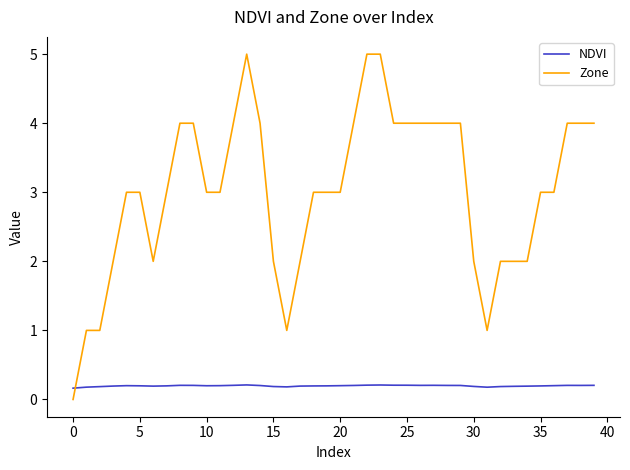

Rank the series by their maximum value, from lowest to highest.

NDVI, Zone